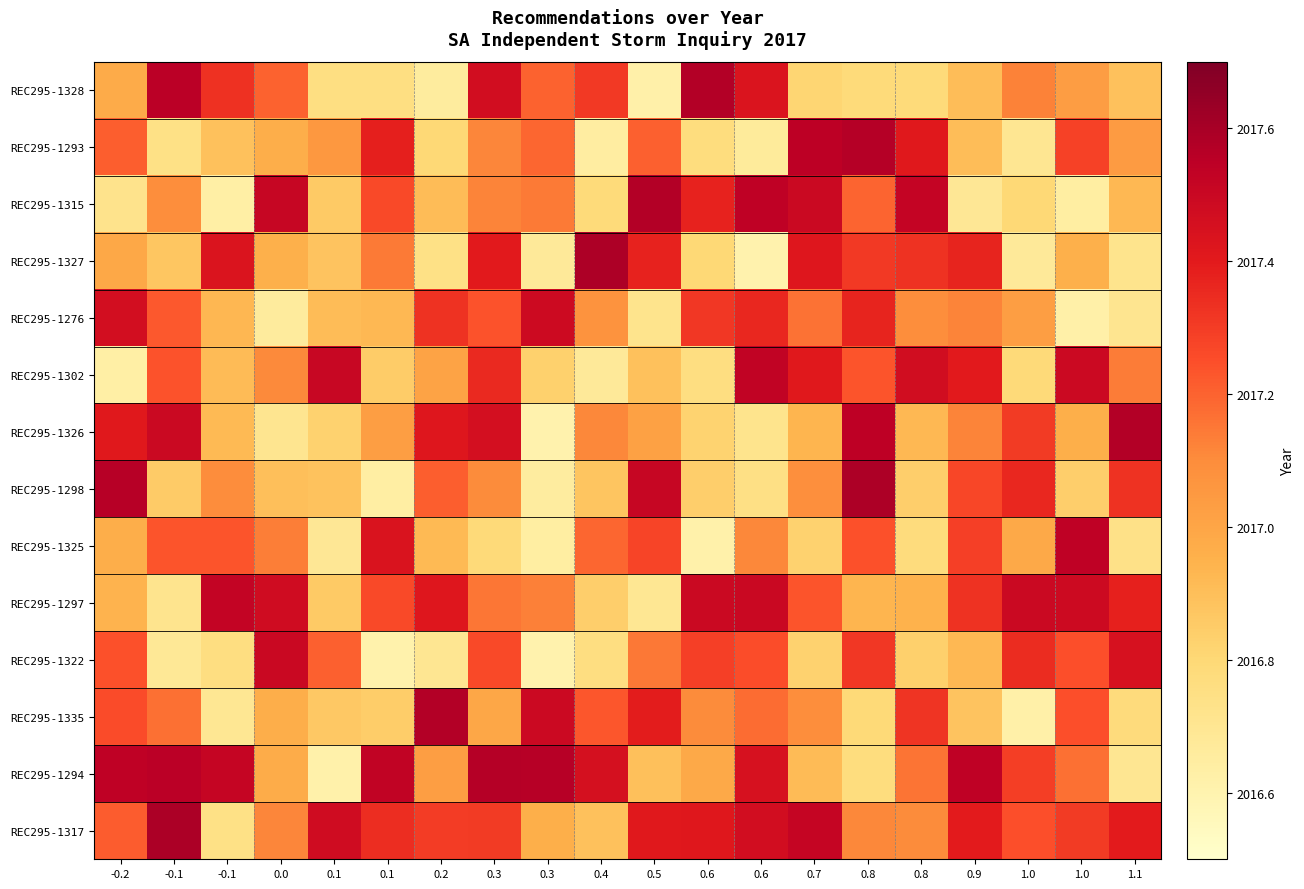

At 0.7, list the series in order from largest to smallest.

REC295-1293, REC295-1317, REC295-1315, REC295-1327, REC295-1302, REC295-1297, REC295-1276, REC295-1335, REC295-1298, REC295-1326, REC295-1294, REC295-1325, REC295-1322, REC295-1328